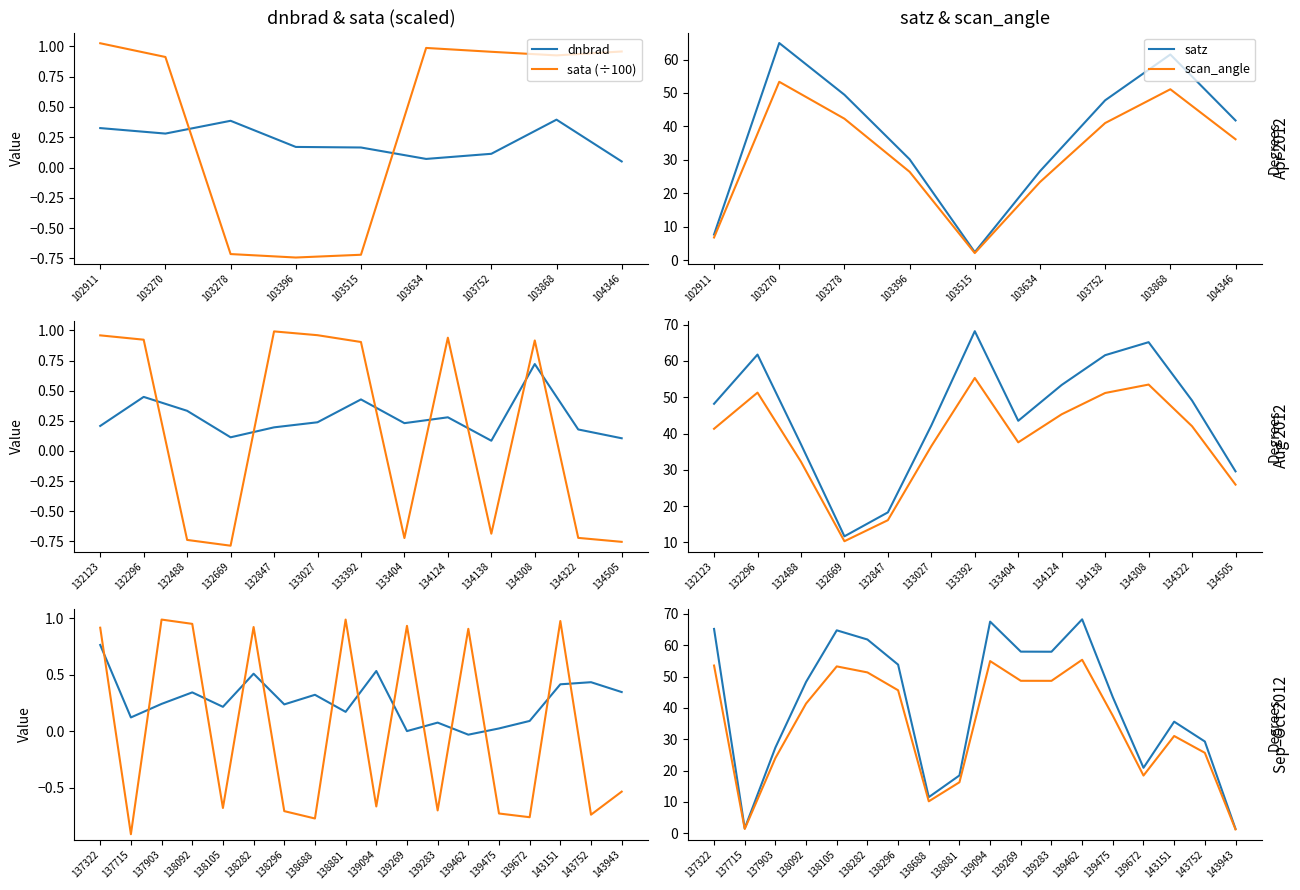

At how many categories does at least one series exceed 34?

11